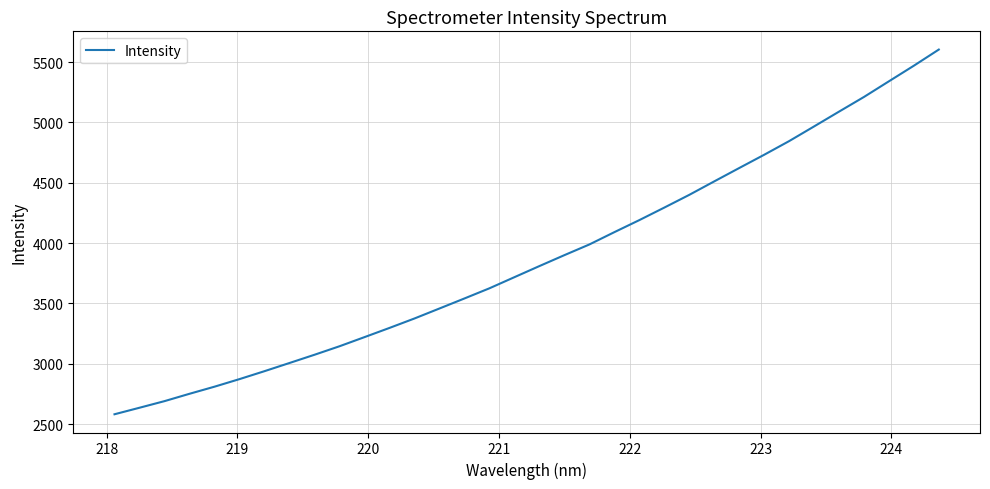

What is the smallest value displayed?

2581.2